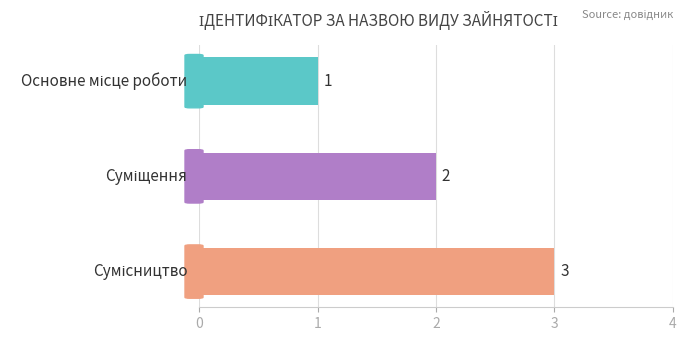

What is the value of the 2nd bar from the top?

2